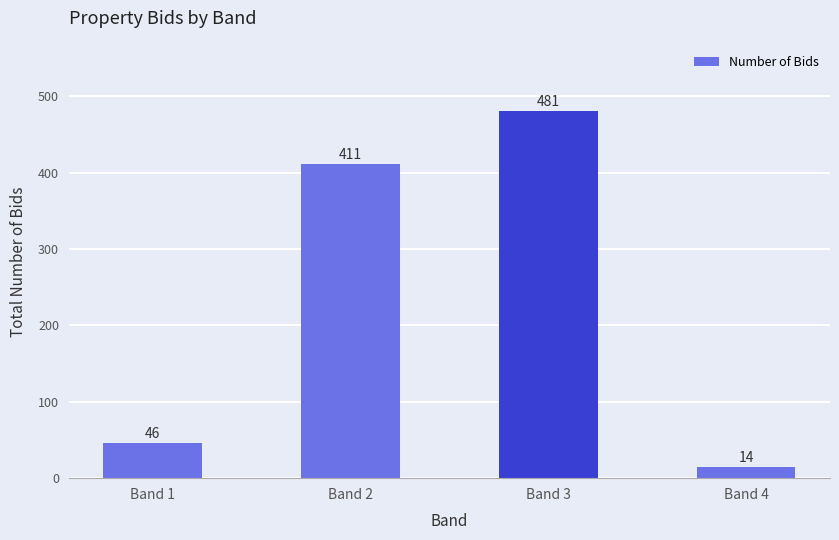

Reading left to right, extract all data points from this chart.

46	411	481	14